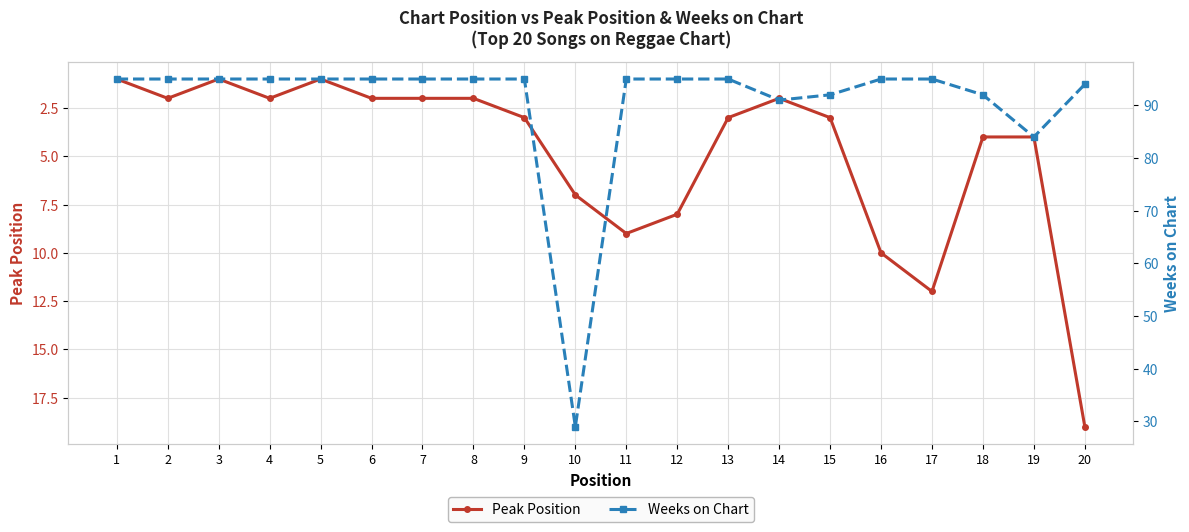

How many categories are shown in the chart?

20